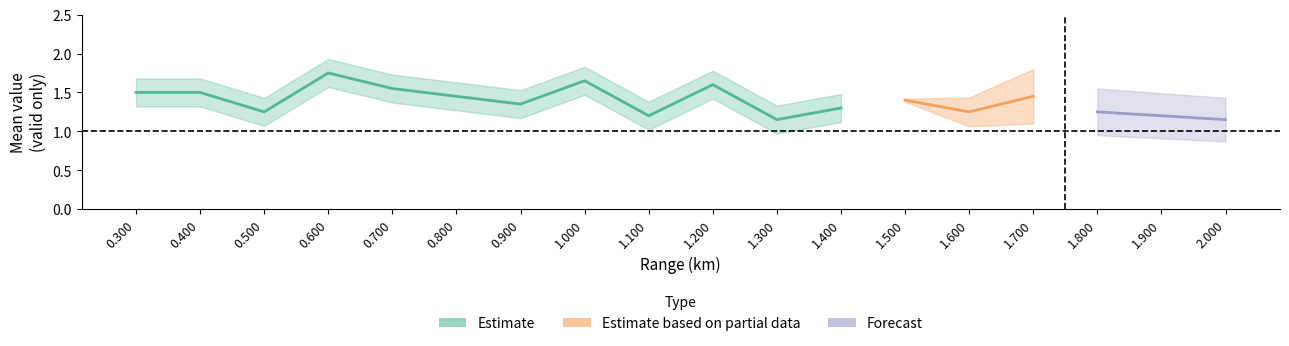

How many categories are shown in the chart?

18